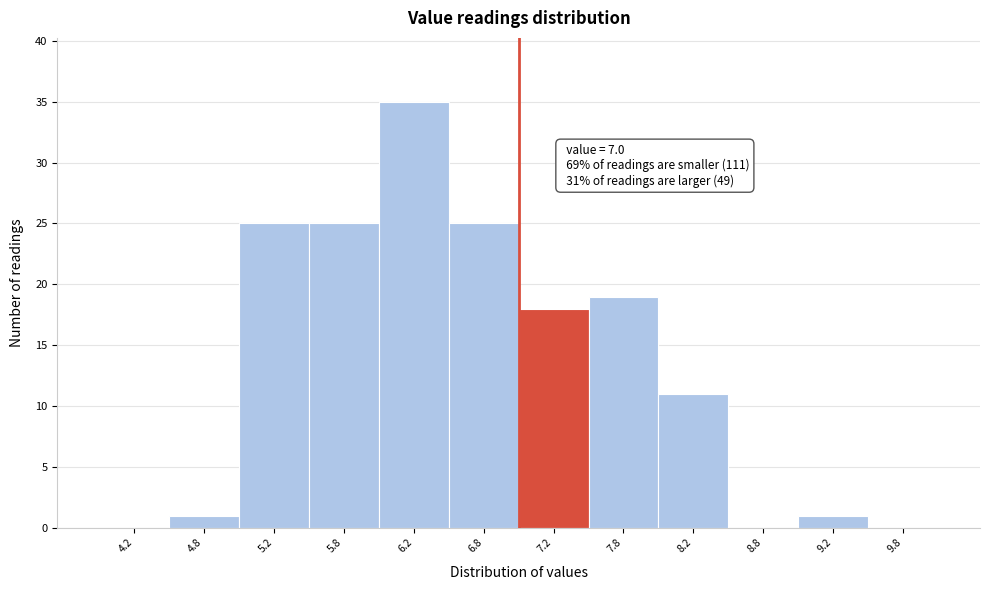

Over which range of the x-axis is the bar tallest?

6.0 to 6.5